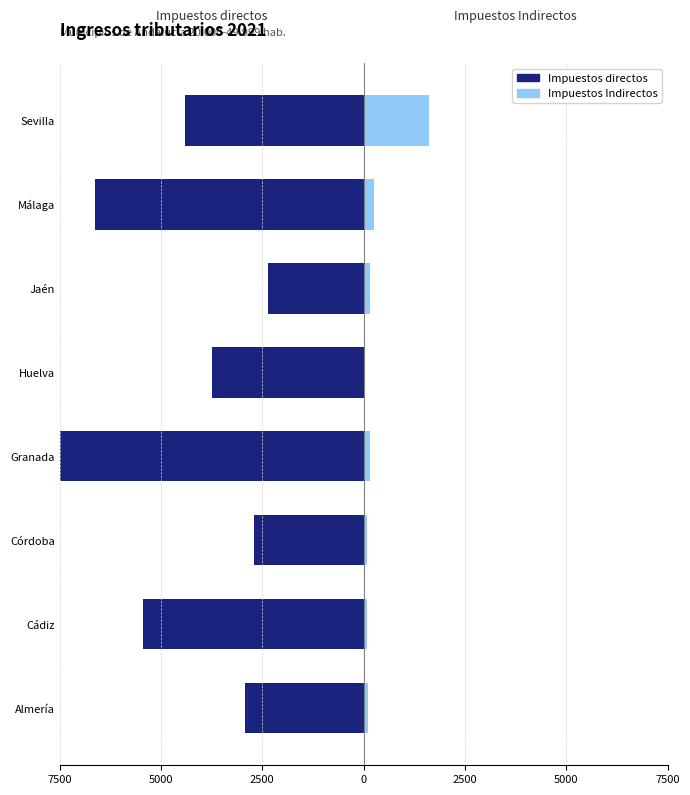

Rank the series at Almería from lowest to highest value.

Impuestos directos, Impuestos Indirectos